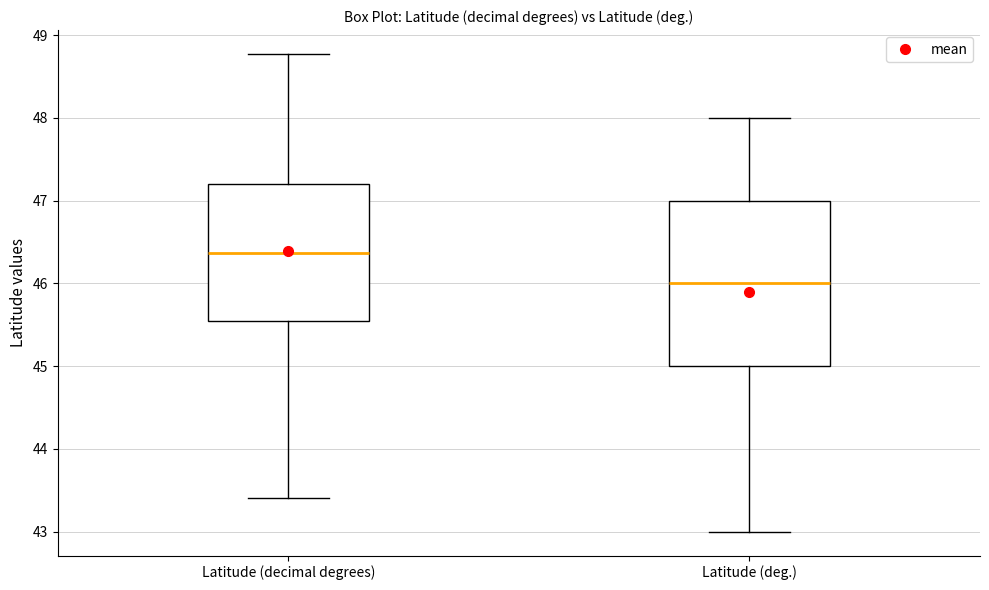

Reading left to right, read every box against the y-axis: the position of its median line, the range the box covers, and the ends of its whiskers. The values are not printed on the chart, so give them approximately, as read against the axis.

Latitude (decimal degrees): median 46.4, box 45.5 to 47.2, whiskers 43.4 to 48.8
Latitude (deg.): median 46.0, box 45.0 to 47.0, whiskers 43.0 to 48.0